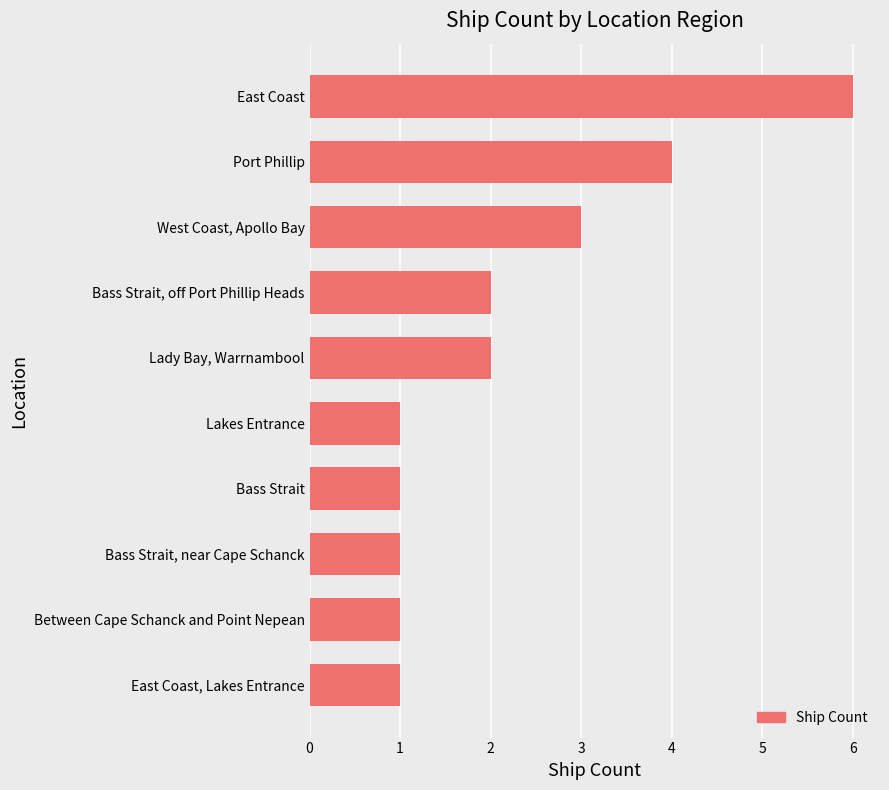

Between Port Phillip and Bass Strait, near Cape Schanck, which is larger?

Port Phillip